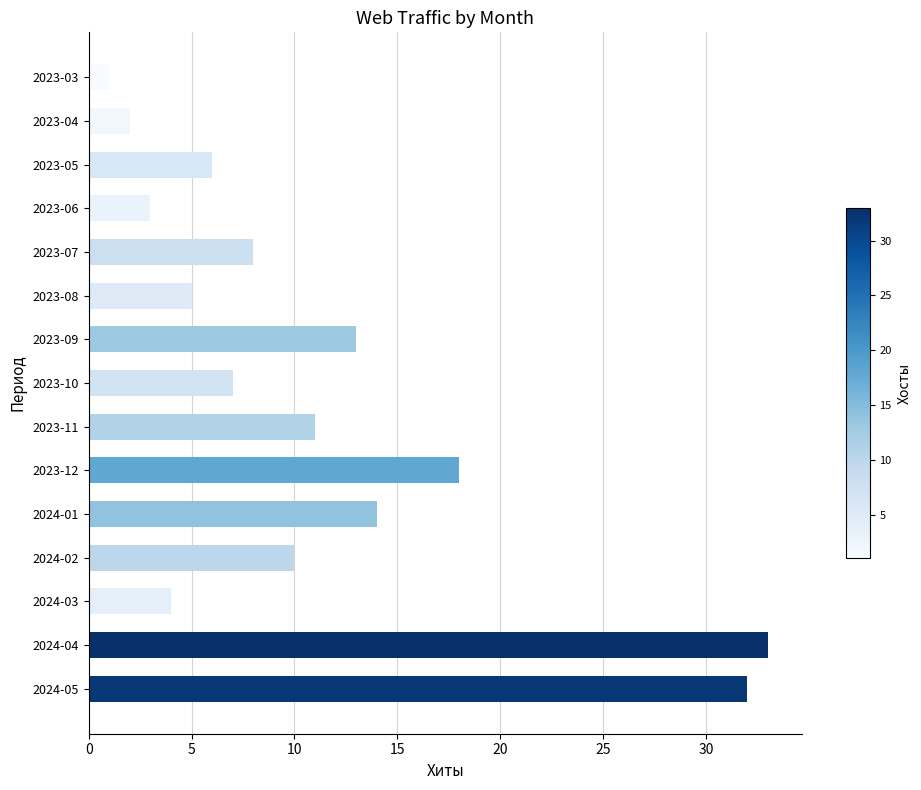

How many data points are less than 8?

7